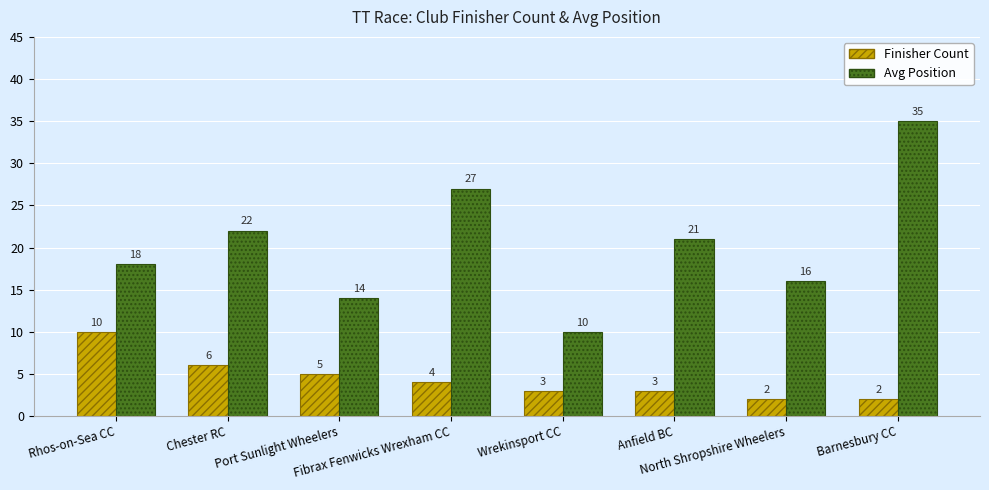

What is the label of the 6th bar from the left?

Anfield BC